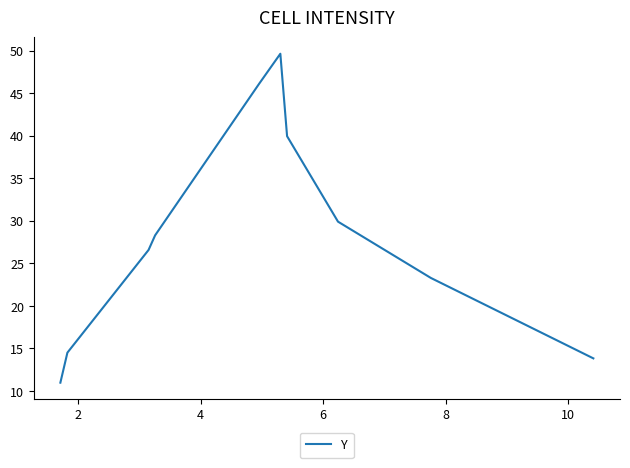

What is the difference between the maximum and minimum values?

38.7